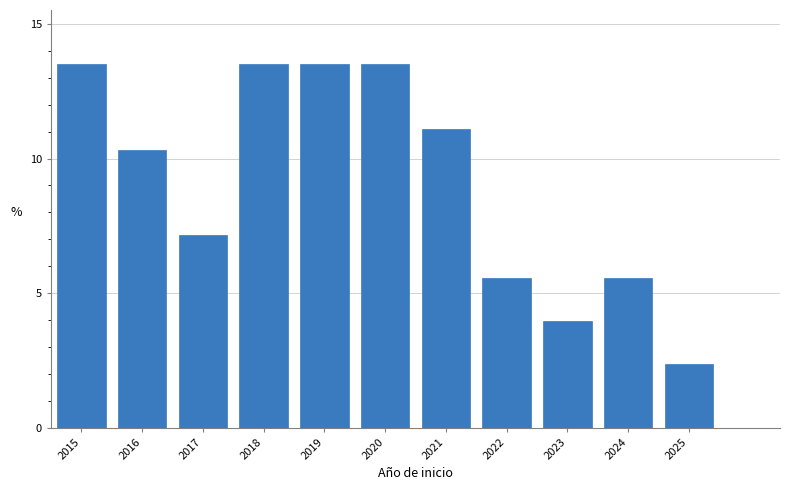

Reading right to left, list all the values displayed in this chart.

2025=2.4	2024=5.6	2023=4.0	2022=5.6	2021=11.1	2020=13.5	2019=13.5	2018=13.5	2017=7.1	2016=10.3	2015=13.5